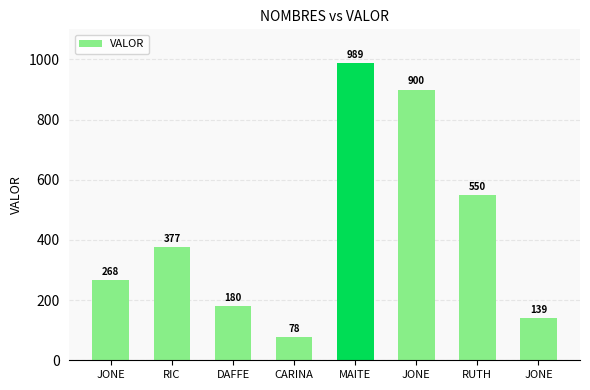

List the labels in order of value, smallest first.

CARINA, JONE, DAFFE, JONE, RIC, RUTH, JONE, MAITE